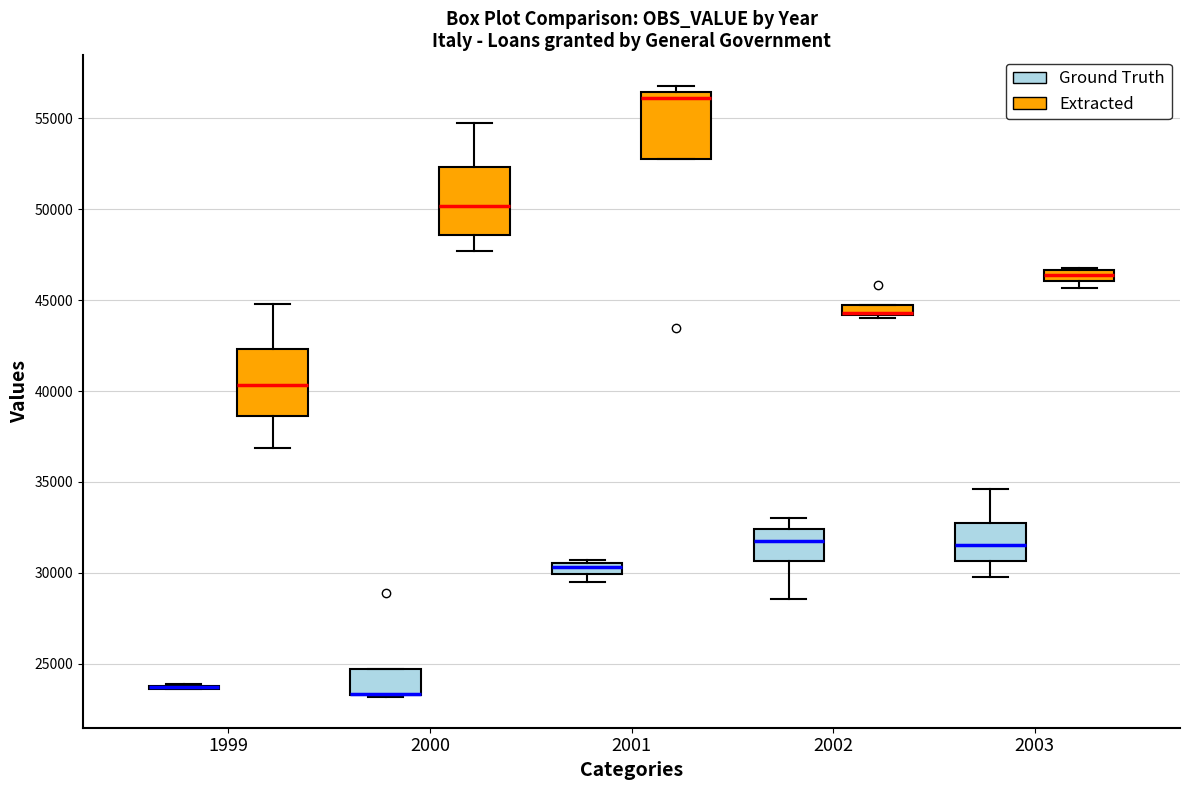

Where is the upper edge of the box for 2000 (Extracted) on the y-axis? The values are not printed on the chart, so give them approximately, as read against the axis.

52500